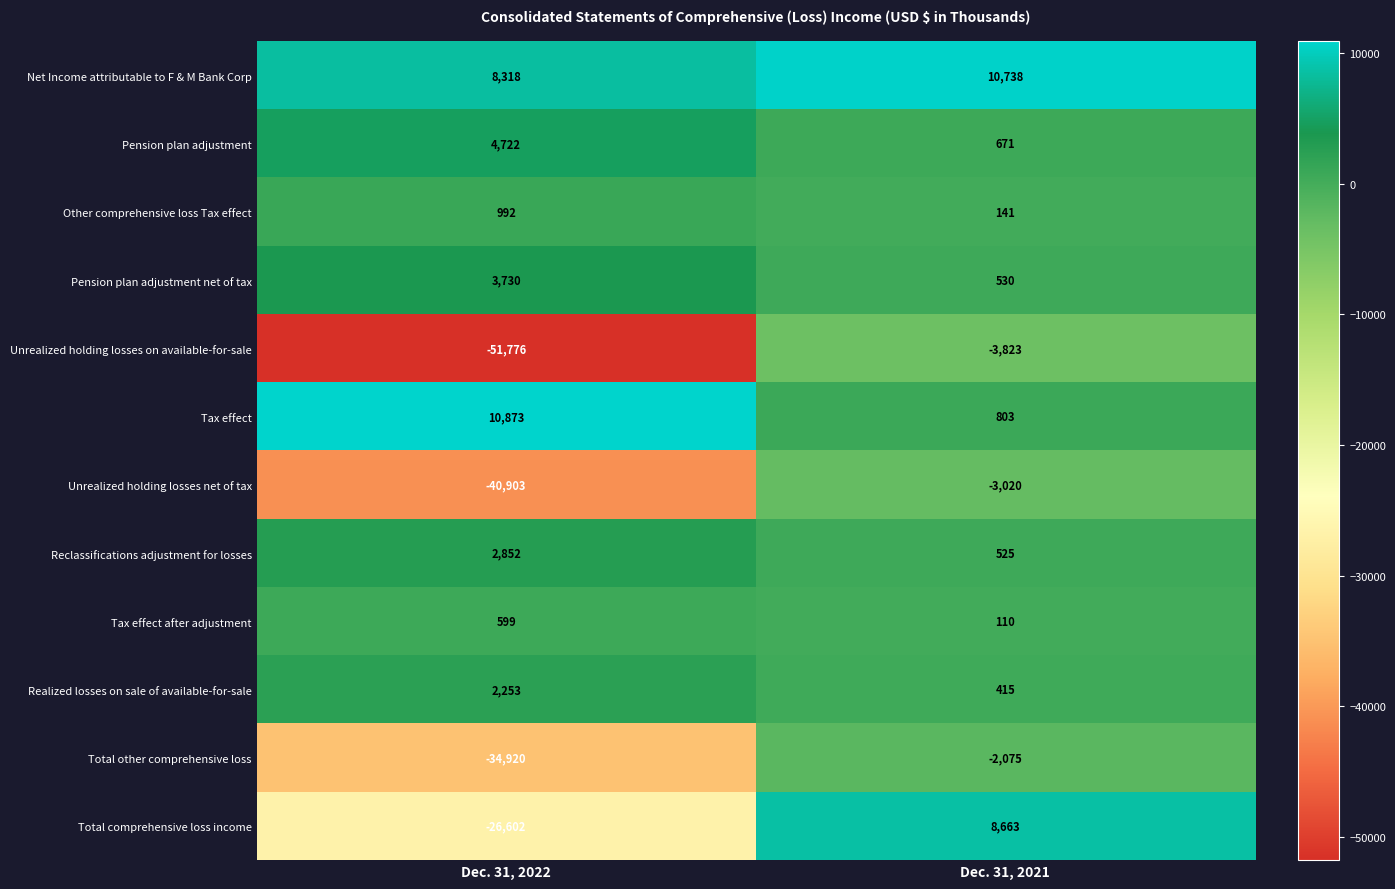

Which series has the widest spread of values?

Unrealized holding losses on available-for-sale